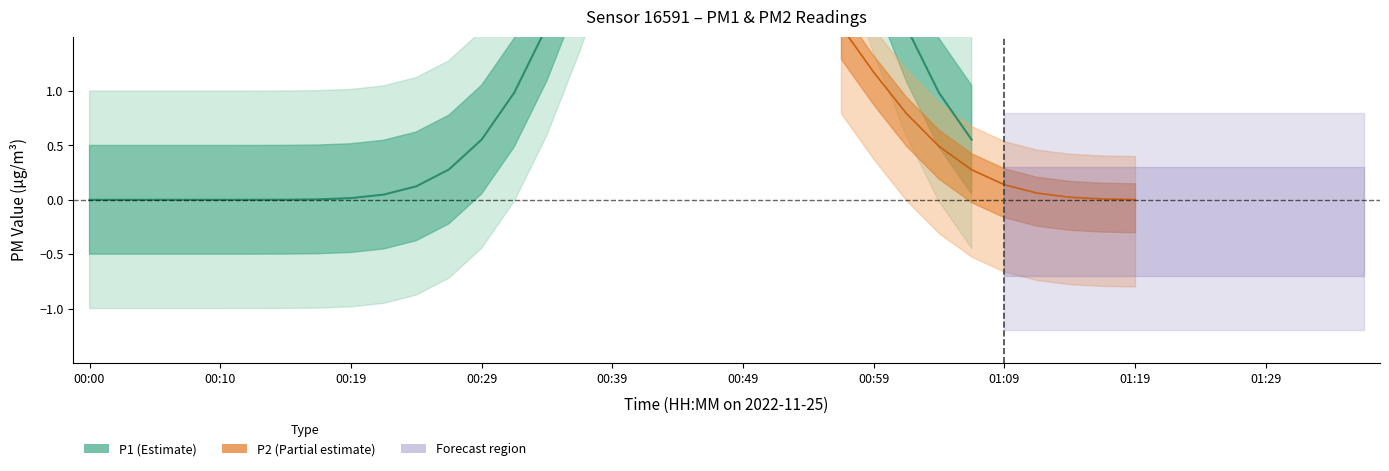

Does the chart have visible grid lines?

No